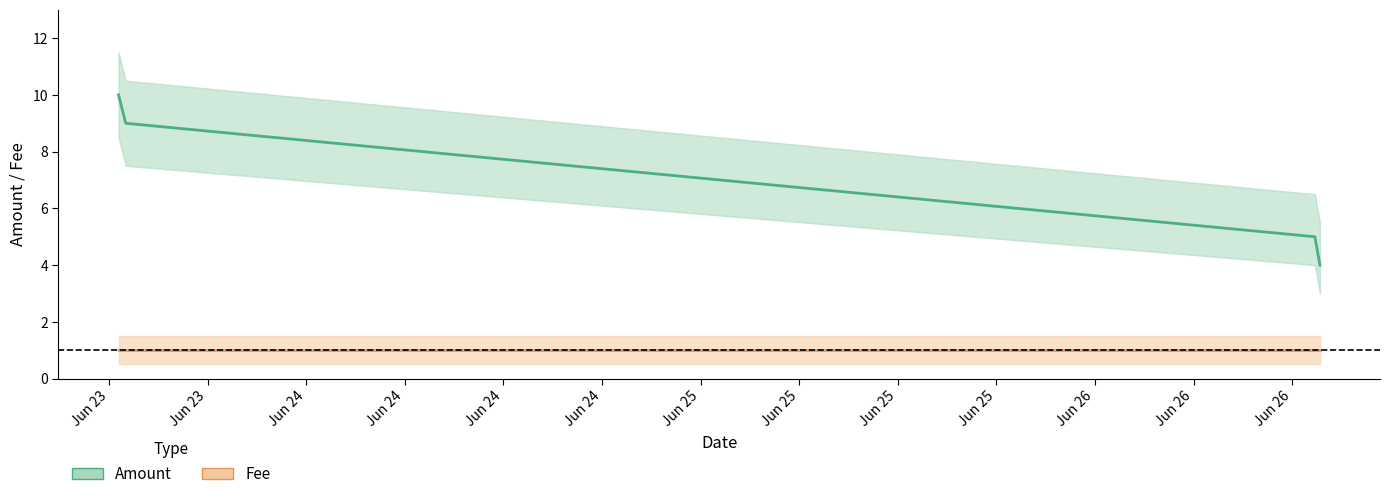

Reading left to right, what are all the values shown in this chart?

Amount: 10	9	5	4
Fee: 1	1	1	1